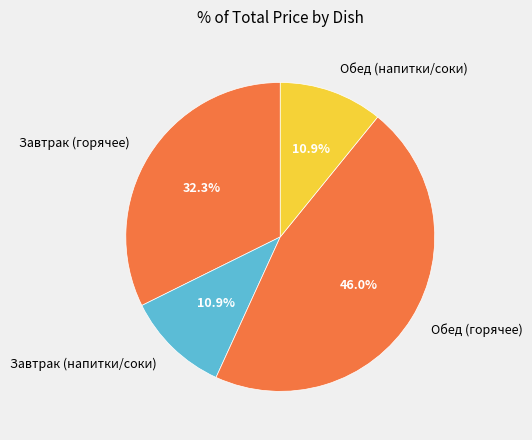

What is the ratio of the value at Обед (горячее) to the value at Завтрак (горячее)?

1.4